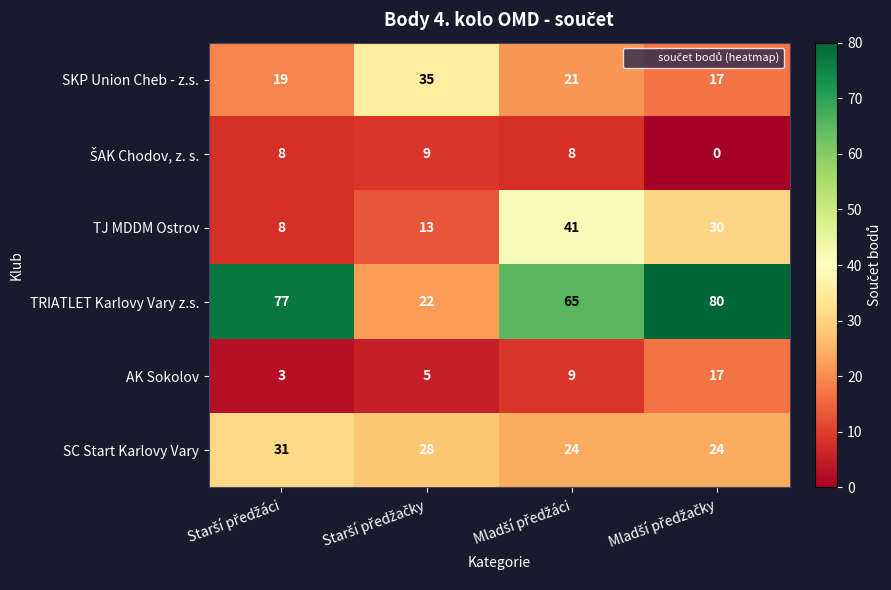

Which series has the widest spread of values?

TRIATLET Karlovy Vary z.s.